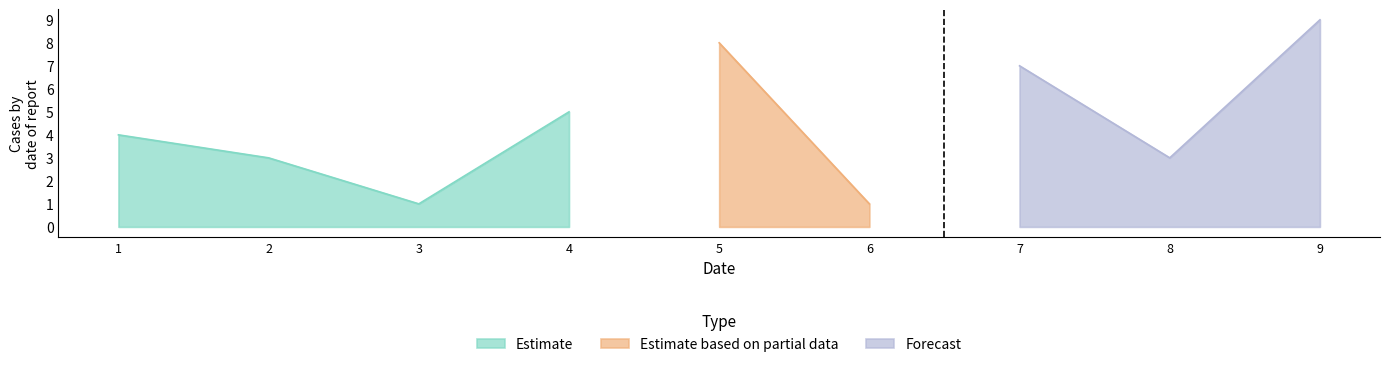

Is it true that Estimate equals 3 at 2?

True